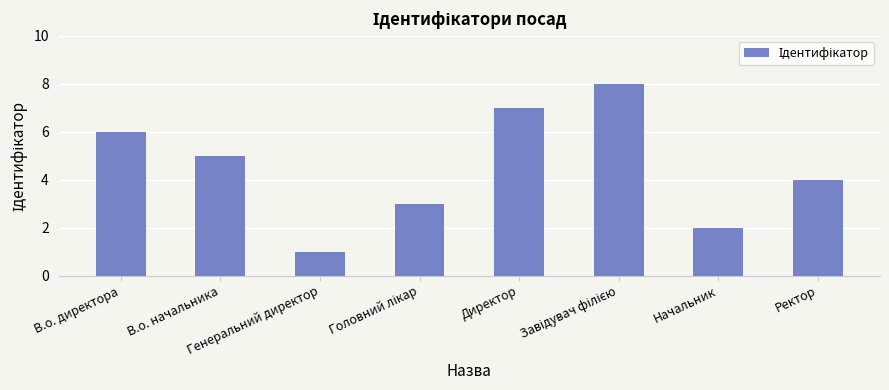

What is the maximum value shown in the chart?

8